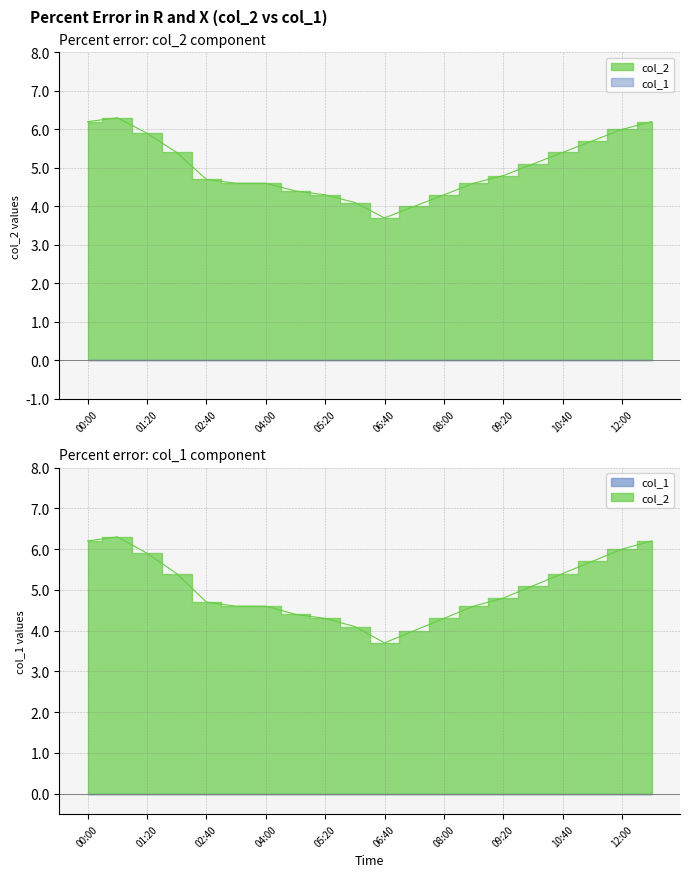

Reading left to right, extract all data points from this chart.

00:00=6.2	00:40=6.3	01:20=5.9	02:00=5.4	02:40=4.7	03:20=4.6	04:00=4.6	04:40=4.4	05:20=4.3	06:00=4.1	06:40=3.7	07:20=4.0	08:00=4.3	08:40=4.6	09:20=4.8	10:00=5.1	10:40=5.4	11:20=5.7	12:00=6.0	12:40=6.2